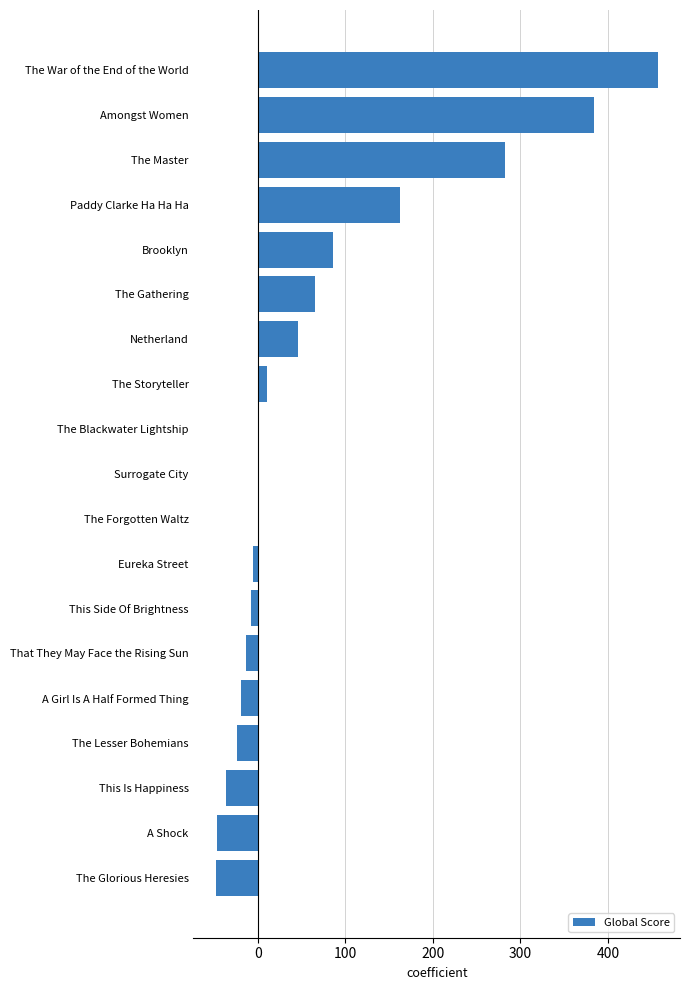

The chart shows a value of 100 at The Gathering. True or false?

False